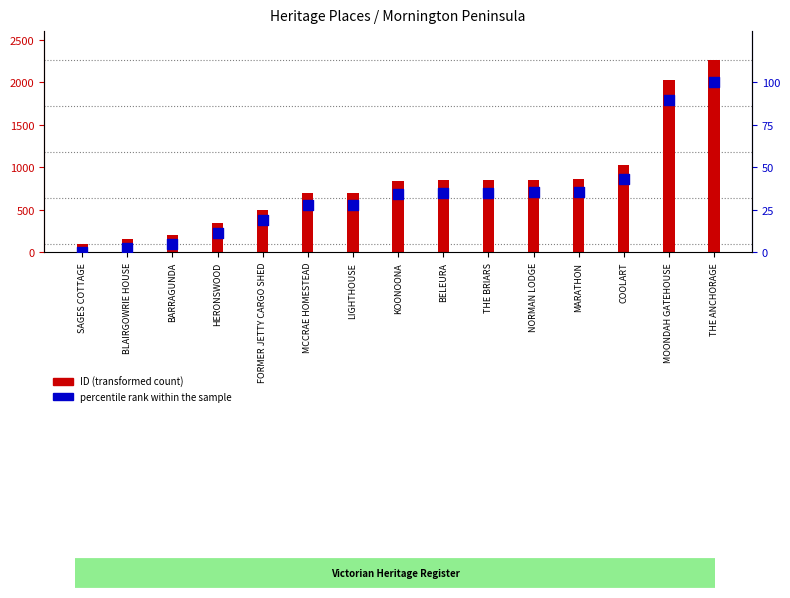

At how many categories does at least one series exceed 587?

10